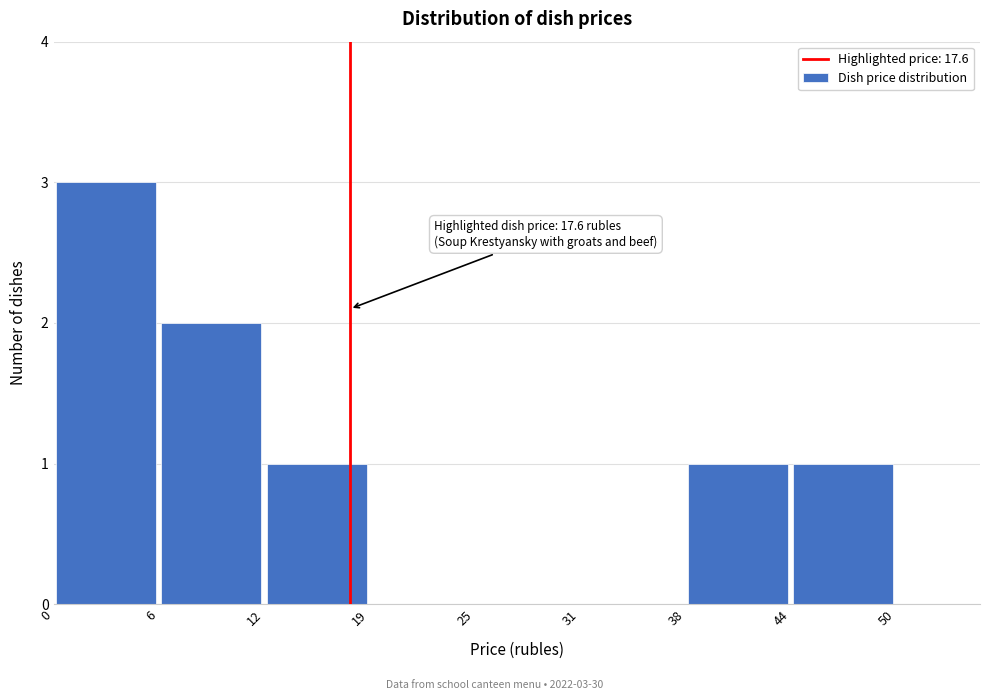

Which range on the x-axis has the tallest bar?

0 to 6